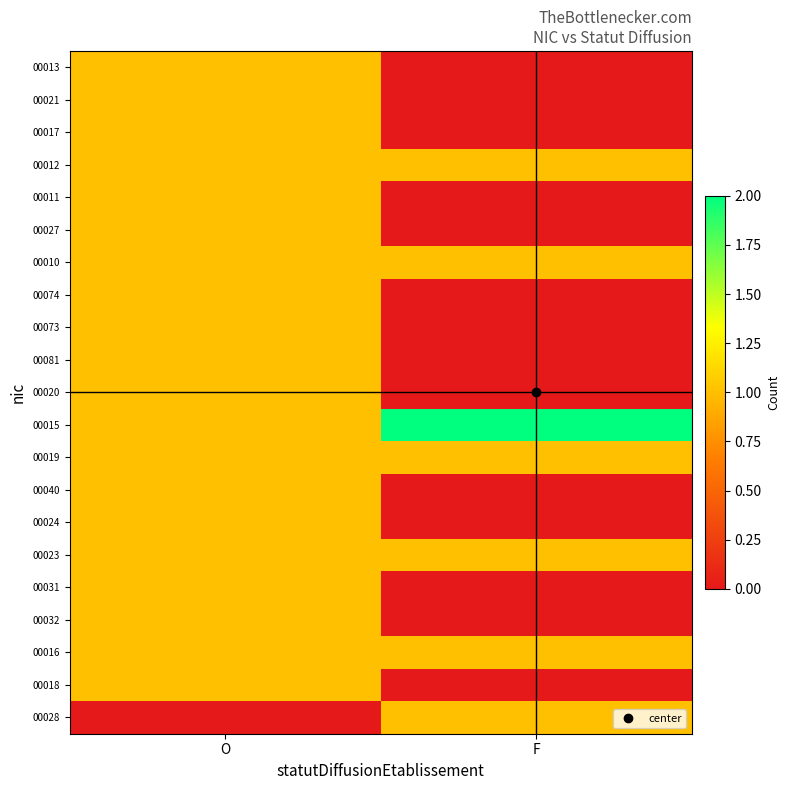

Between F and O, which is larger?

O